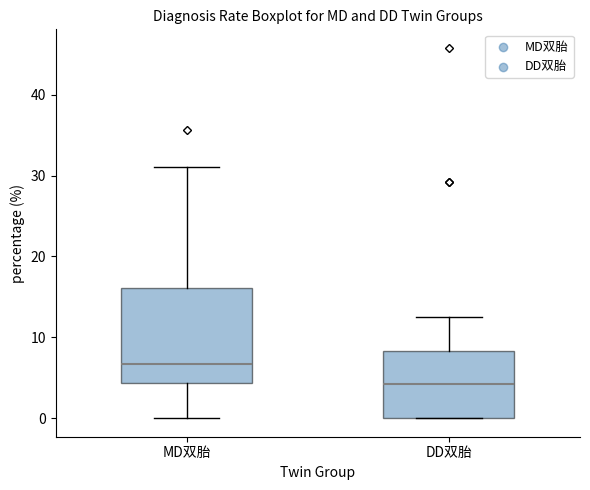

Where is the upper edge of the box for DD双胎 on the y-axis? The values are not printed on the chart, so give them approximately, as read against the axis.

8